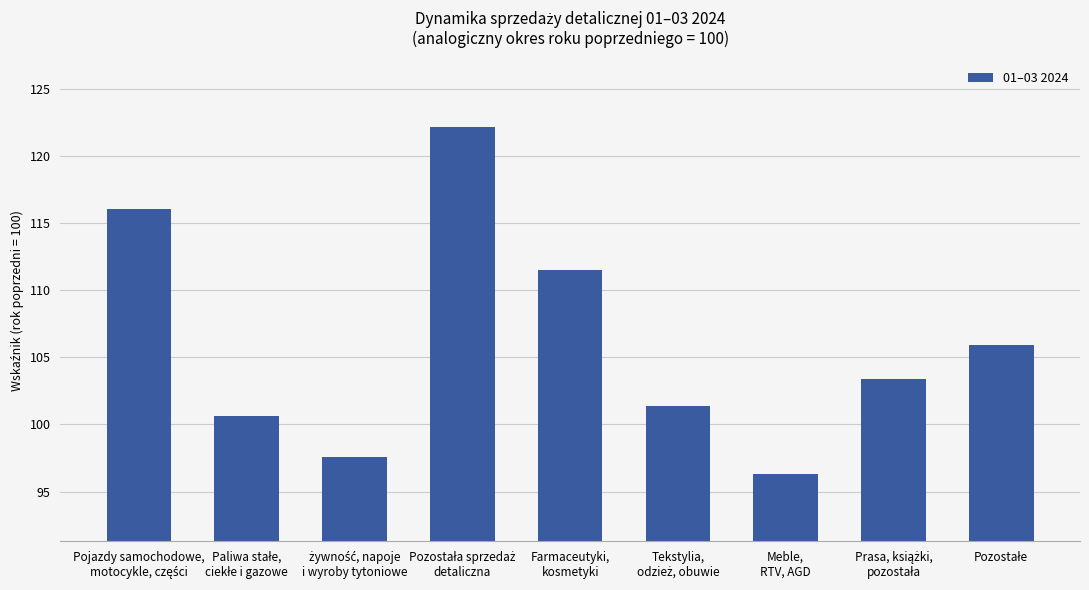

What is the average value?

106.1